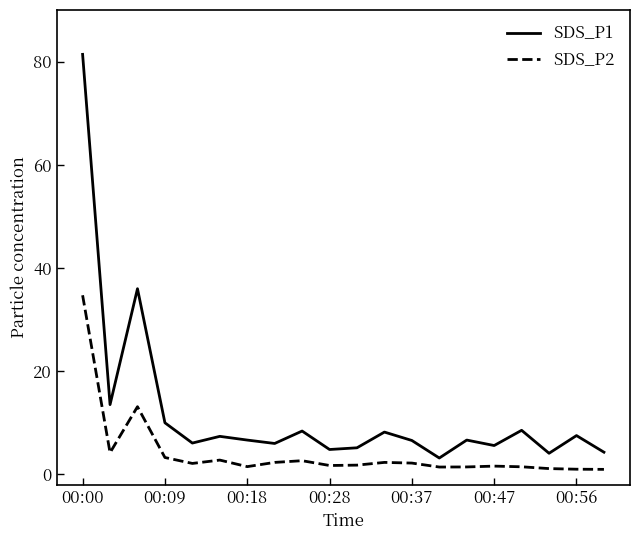

What is the maximum value shown in the chart?

81.4